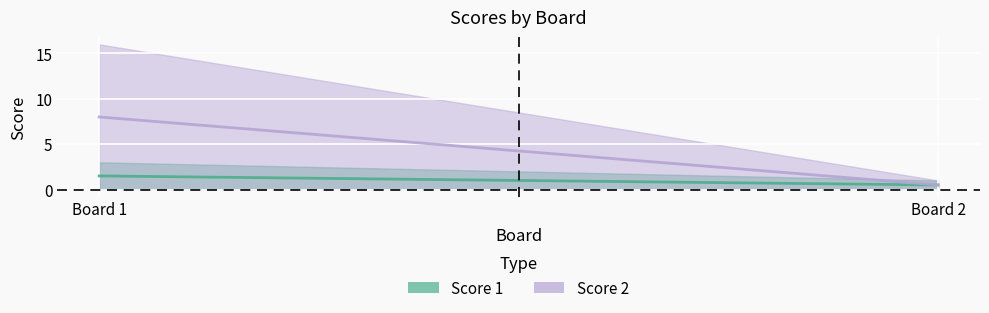

Rank the series by their maximum value, from highest to lowest.

Score 2, Score 1